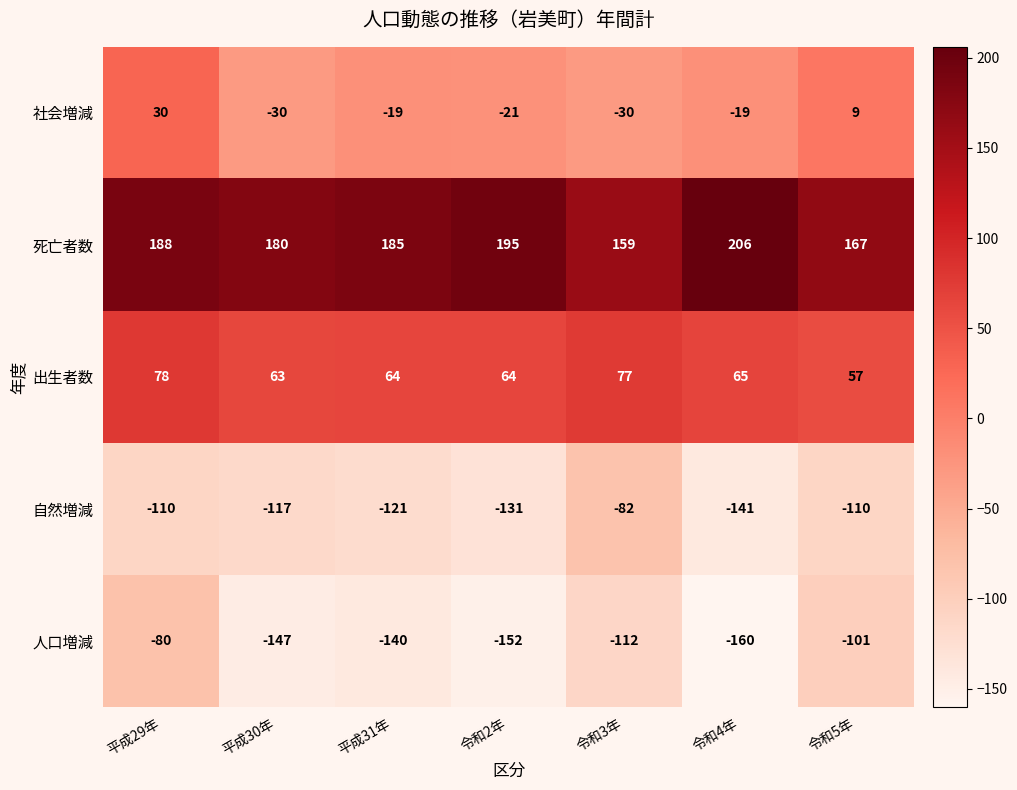

Is it true that 死亡者数 equals 61 at 平成29年?

False